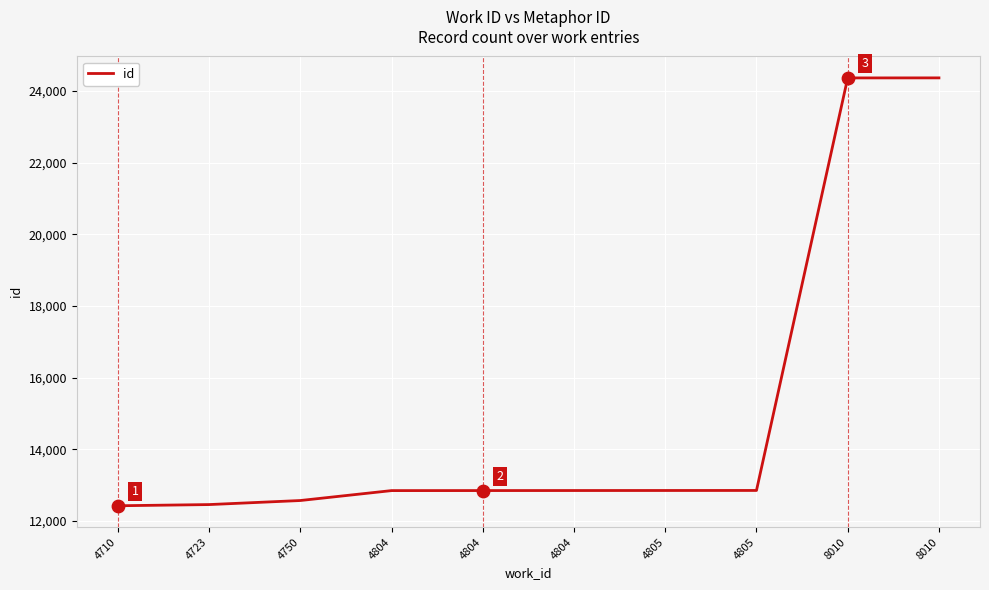

Does the chart have visible grid lines?

Yes